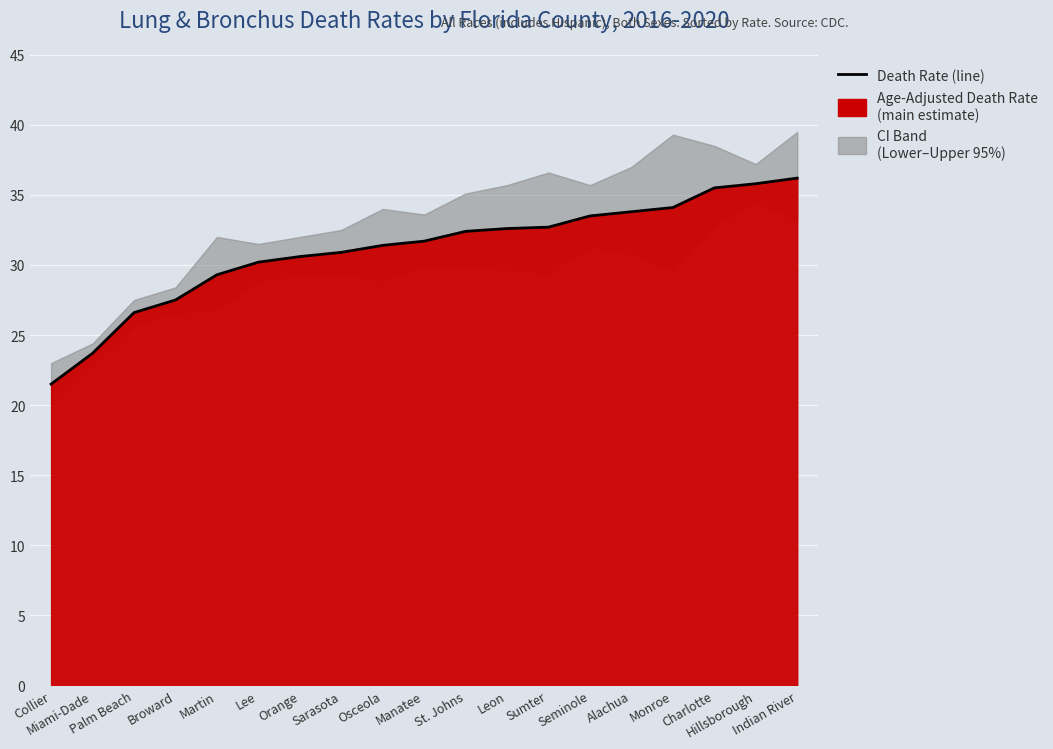

What is the greatest value displayed?

36.2